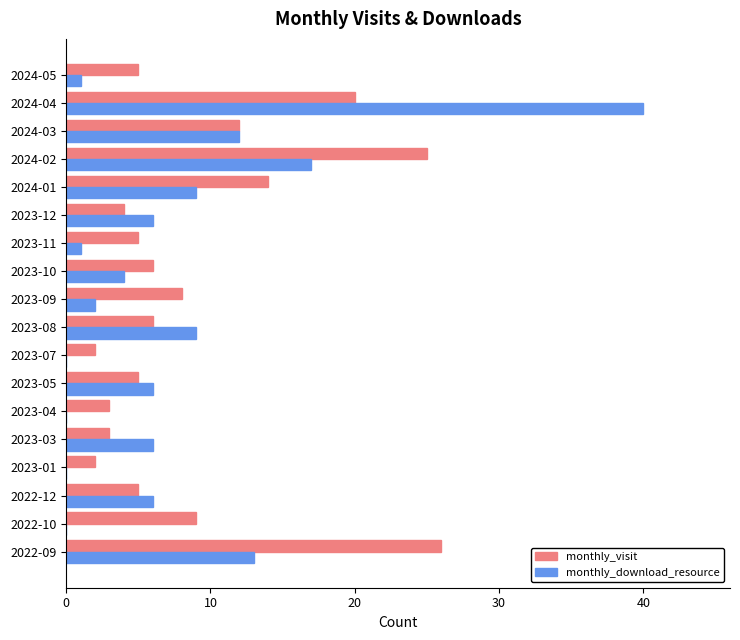

What is the sum of the monthly_visit values at 2022-09 and 2024-01?

40